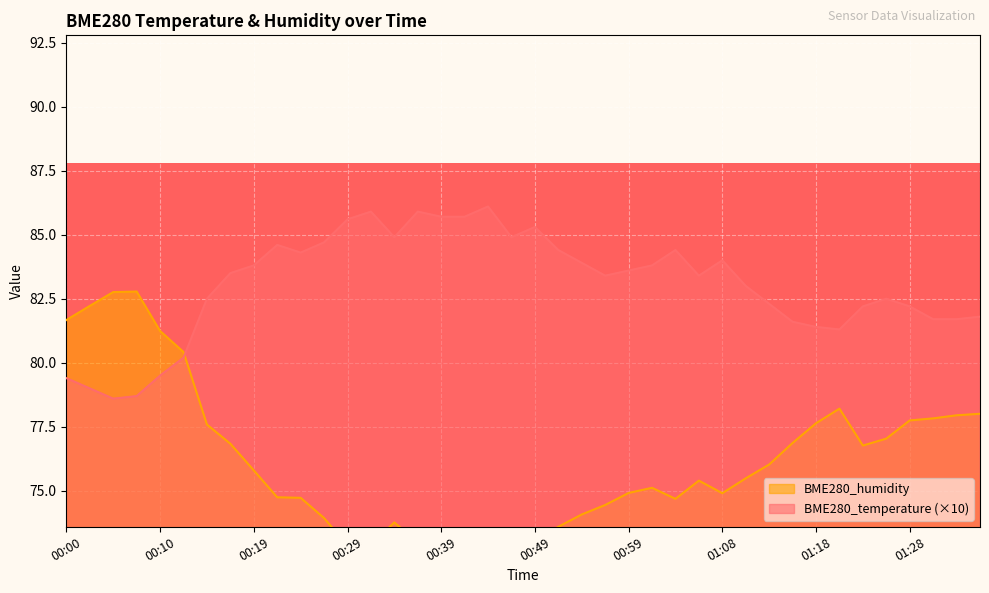

At which category is the sum across all series the highest?

00:07